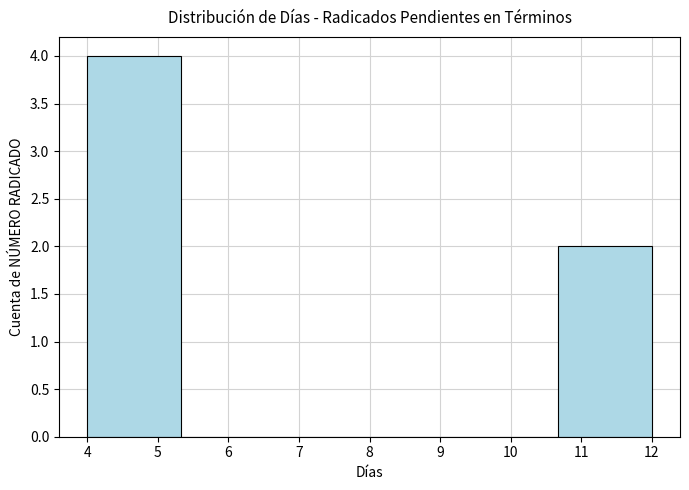

Reading left to right, list every bar in this chart as the range it spans on the x-axis followed by its height. Neither the bar edges nor the heights are printed on the chart, so give them approximately, as read against the axes.

4.0 to 5.3: 4
5.3 to 6.7: 0
6.7 to 8.0: 0
8.0 to 9.3: 0
9.3 to 10.7: 0
10.7 to 12.0: 2